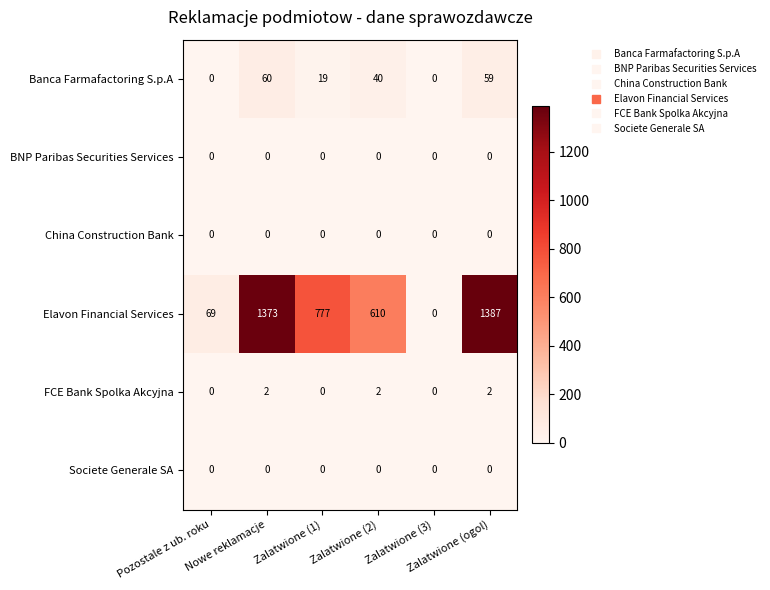

What is the total value across all series at Zalatwione (2)?

652